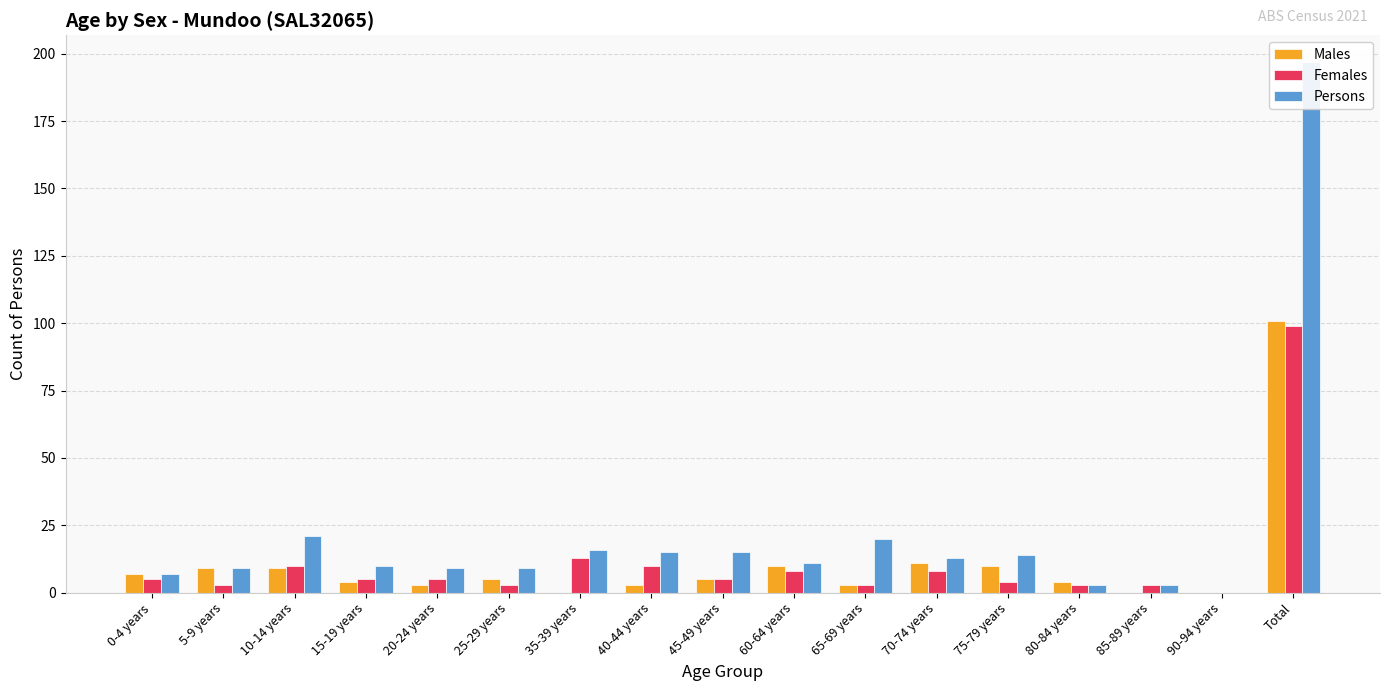

Rank the series at 25-29 years from lowest to highest value.

Females, Males, Persons